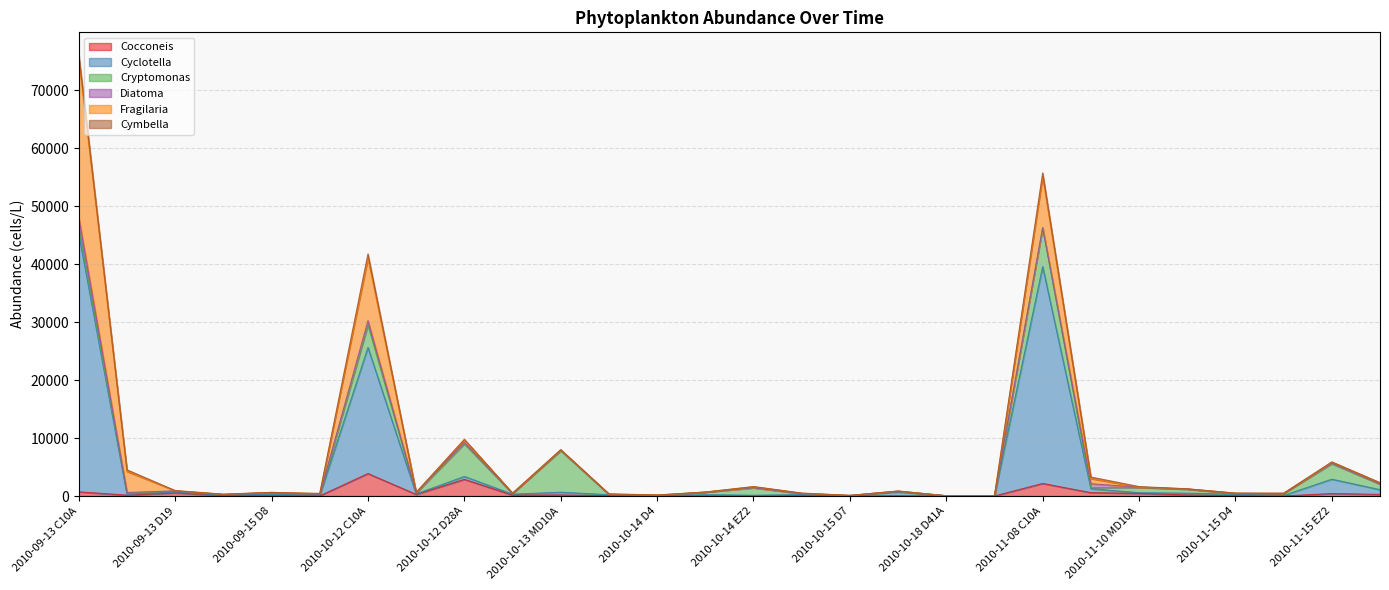

What is the average value of the Fragilaria series?

1900.4